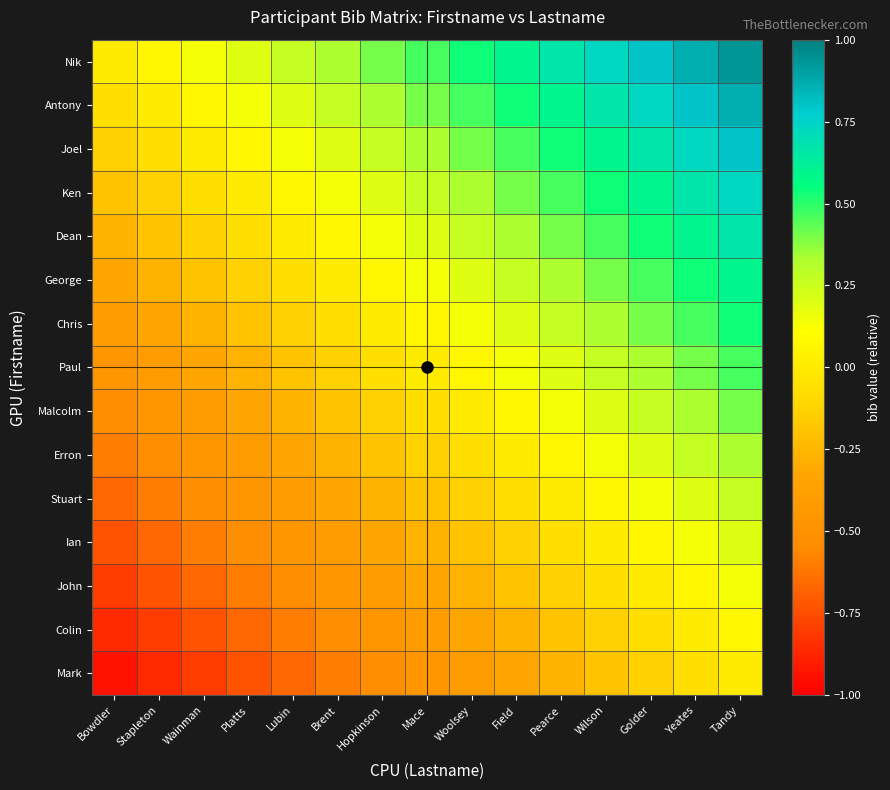

Which category has the lowest value across all series?

Bowdler